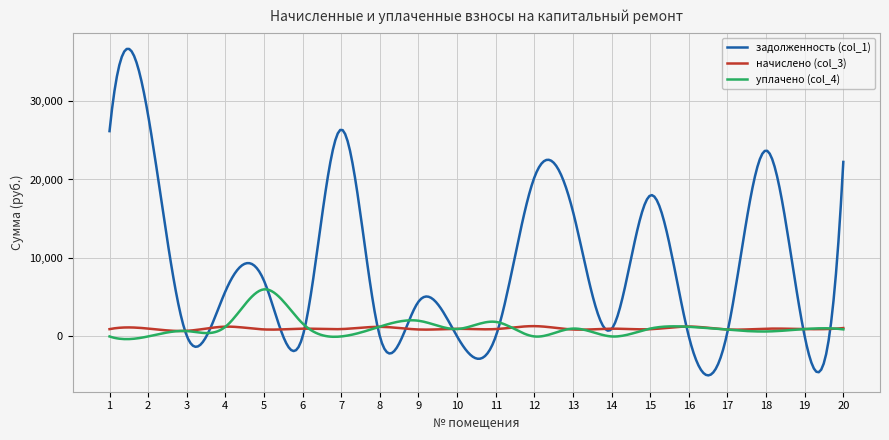

Rank the series by their maximum value, from highest to lowest.

задолженность (col_1), уплачено (col_4), начислено (col_3)